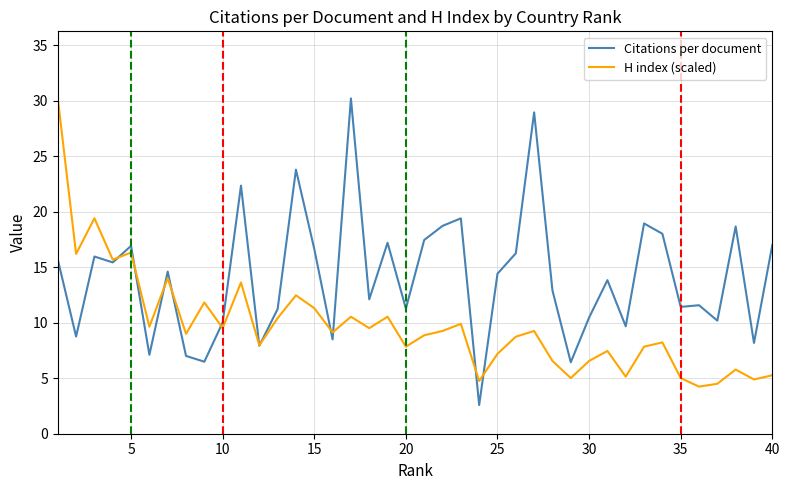

Is this an area chart (filled region under the line)?

No